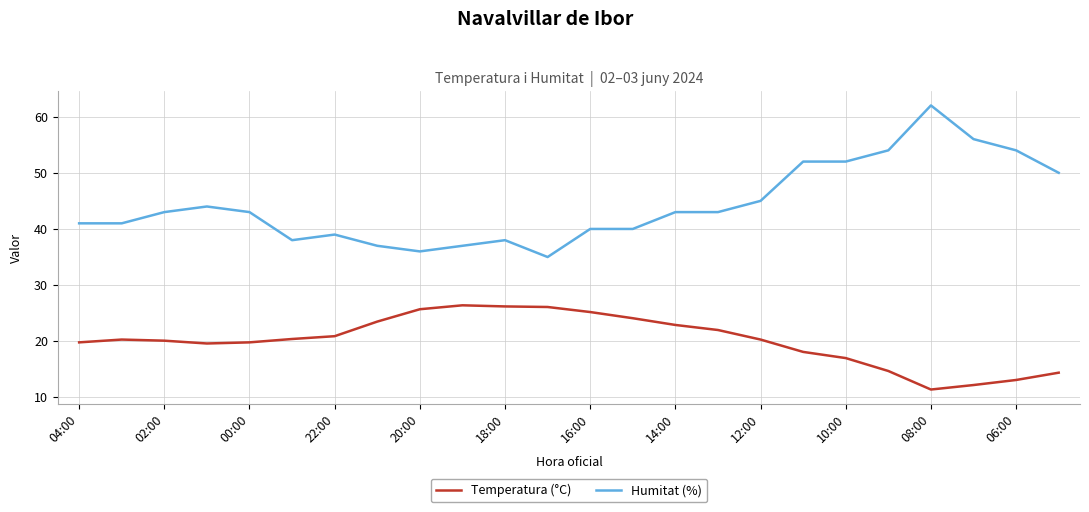

What is the minimum value shown in the chart?

11.4